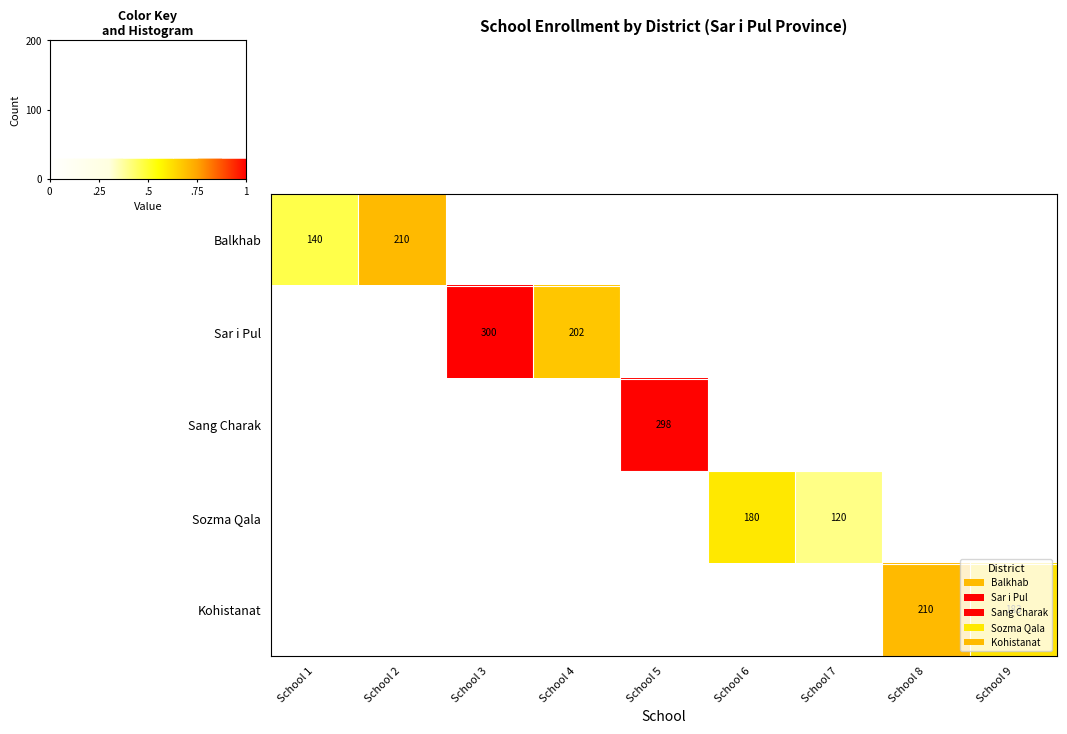

The Sozma Qala series shows 0.4 at School 8. True or false?

False